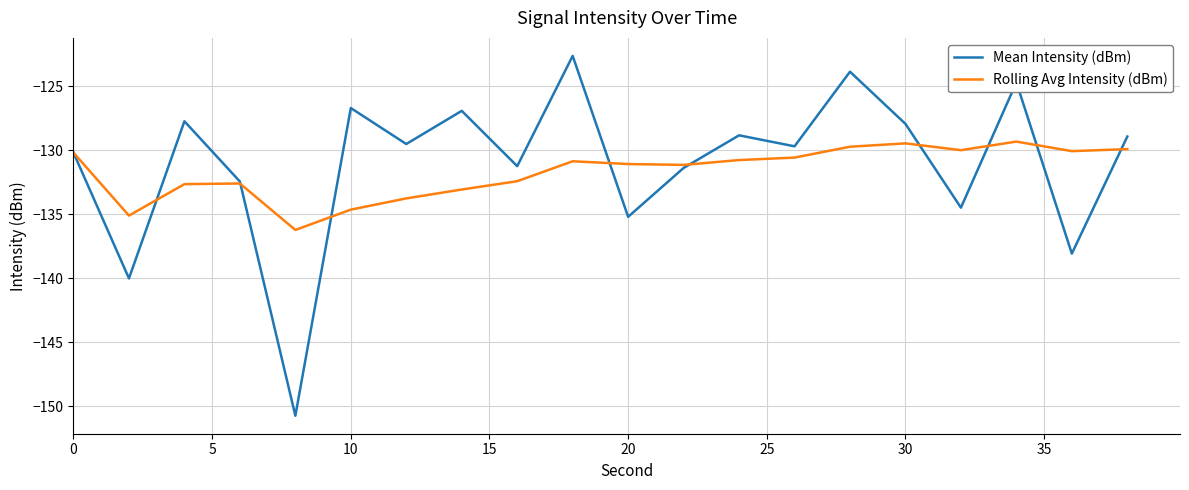

Rank the series by their maximum value, from lowest to highest.

Rolling Avg Intensity (dBm), Mean Intensity (dBm)